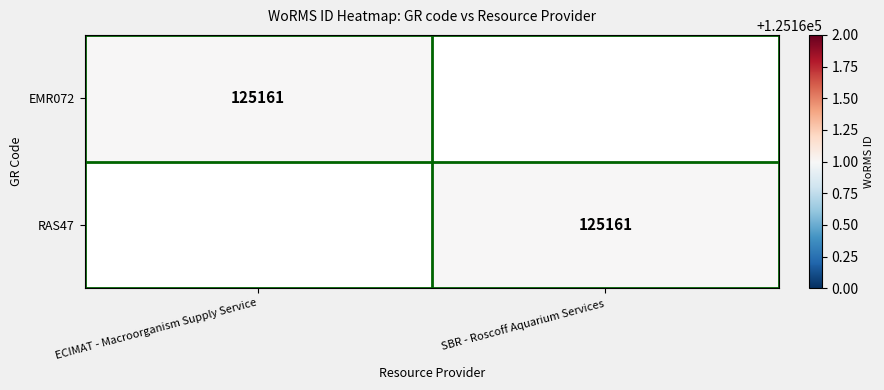

The EMR072 series shows 125161 at ECIMAT - Macroorganism Supply Service. True or false?

True